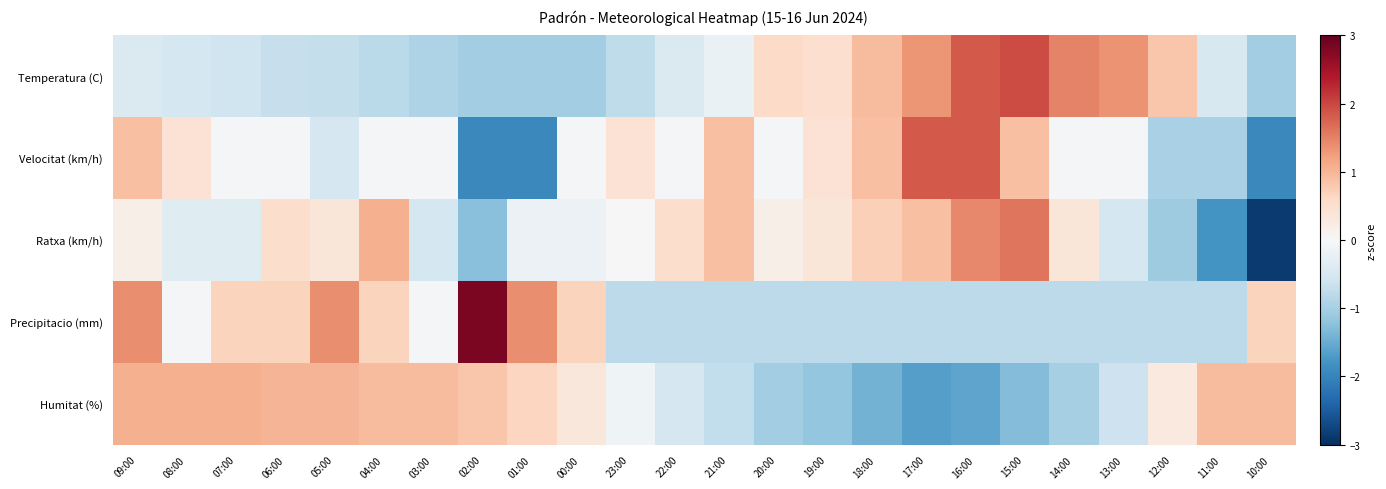

What is the minimum value shown in the chart?

-2.9